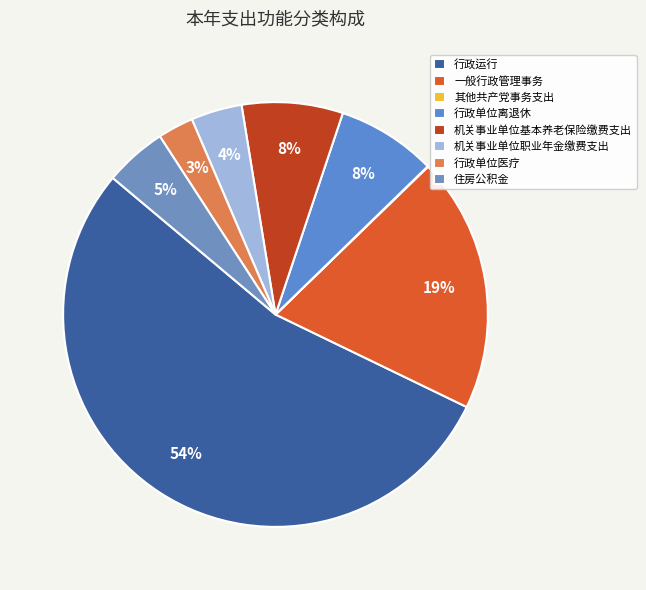

Do 住房公积金 and 行政单位离退休 together represent more than half of the pie?

No